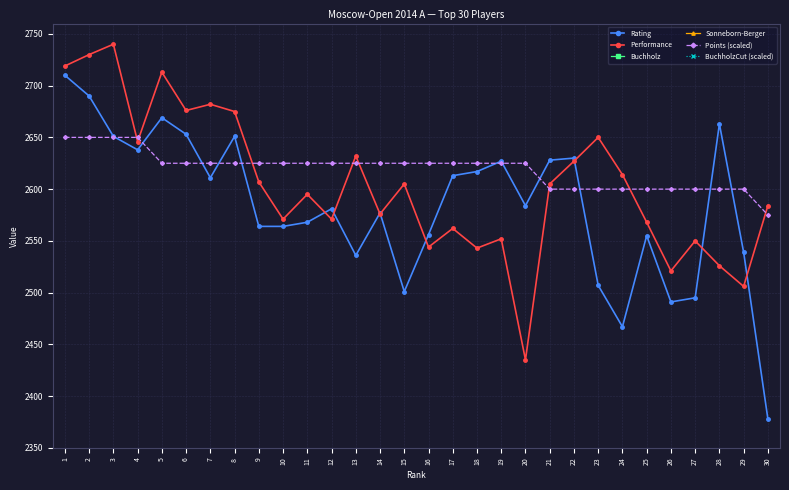

At 6, list the series in order from largest to smallest.

Performance, Rating, Points (scaled), BuchholzCut (scaled), Buchholz, Sonneborn-Berger